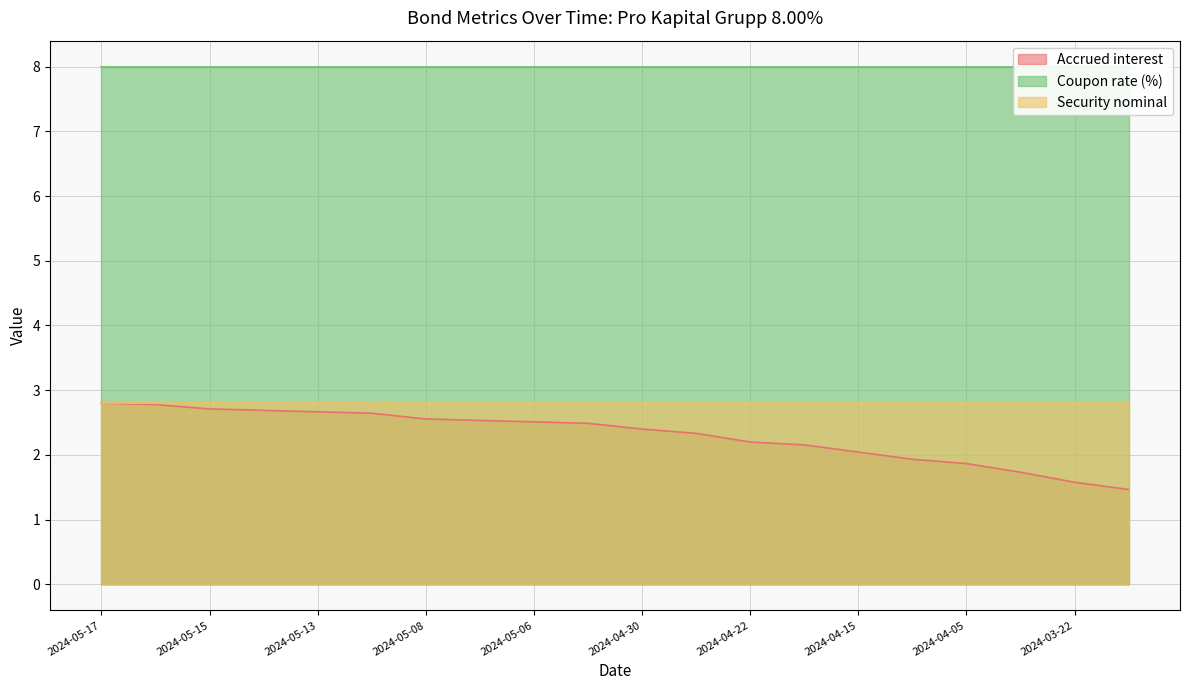

True or false: Security nominal and Coupon rate (%) intersect in this chart.

False